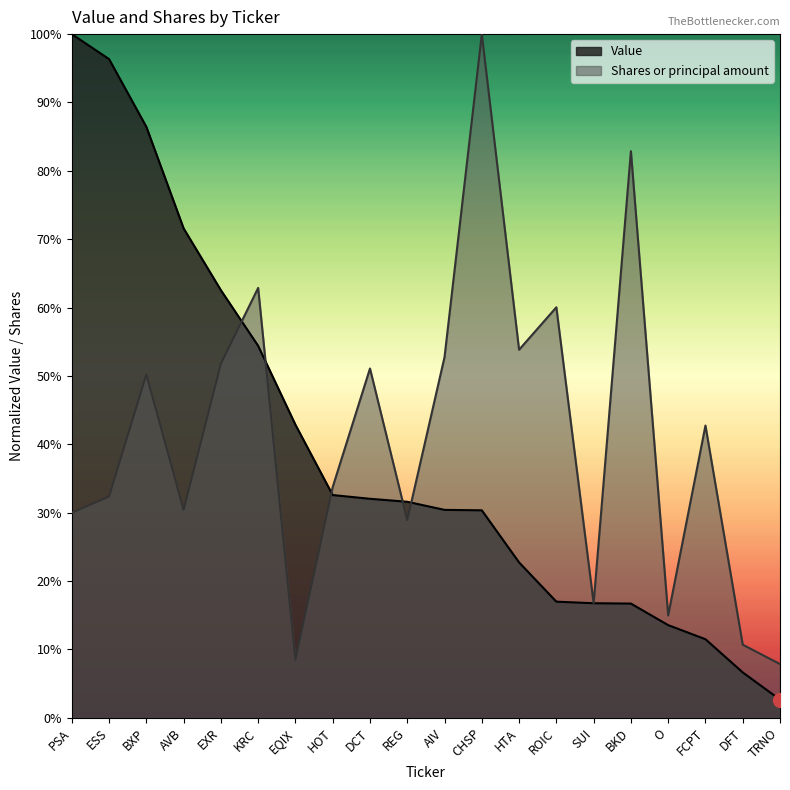

At which category is the sum across all series the highest?

BXP